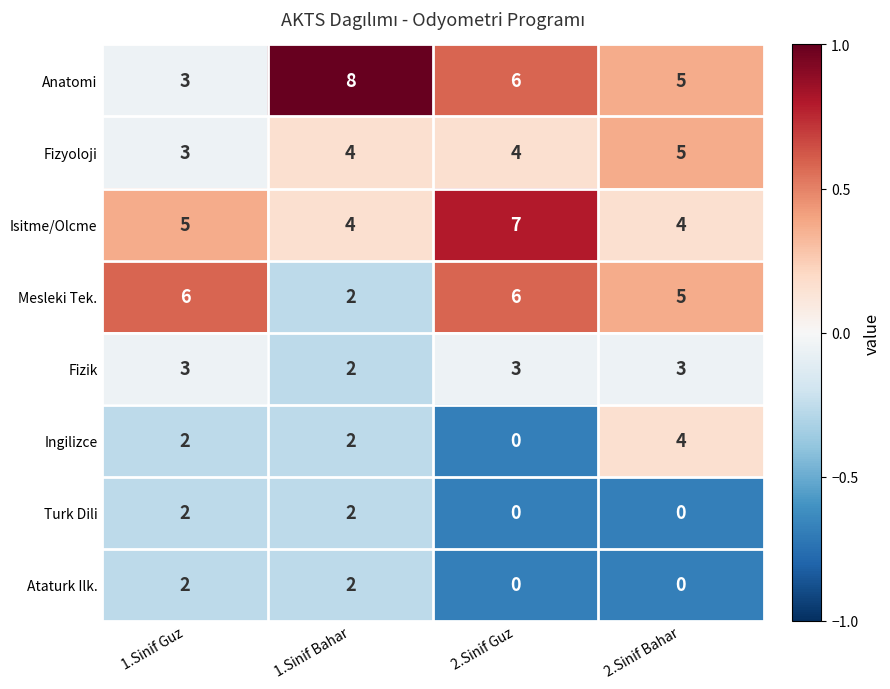

What is the difference between the highest and lowest values at 1.Sinif Guz?

4